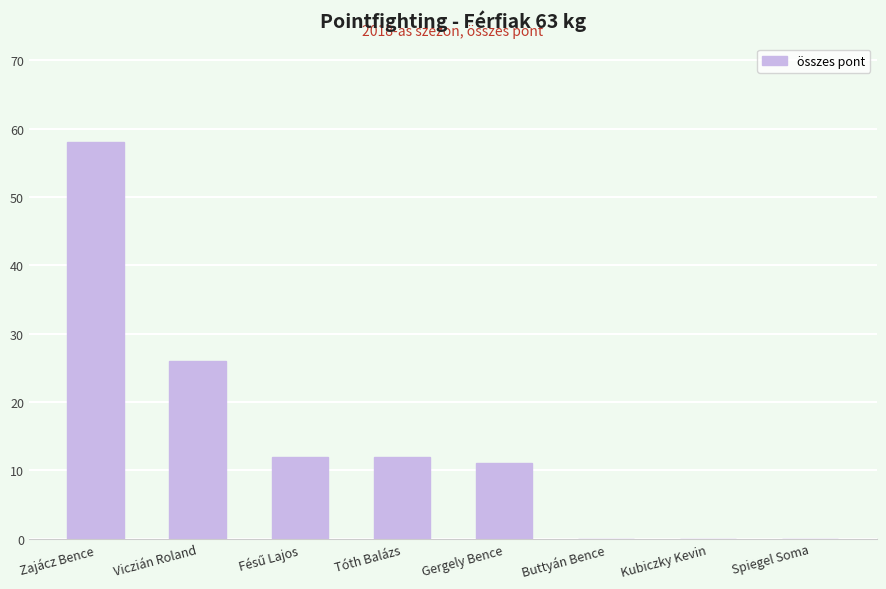

What is the change in value from Zajácz Bence to Spiegel Soma?

-58